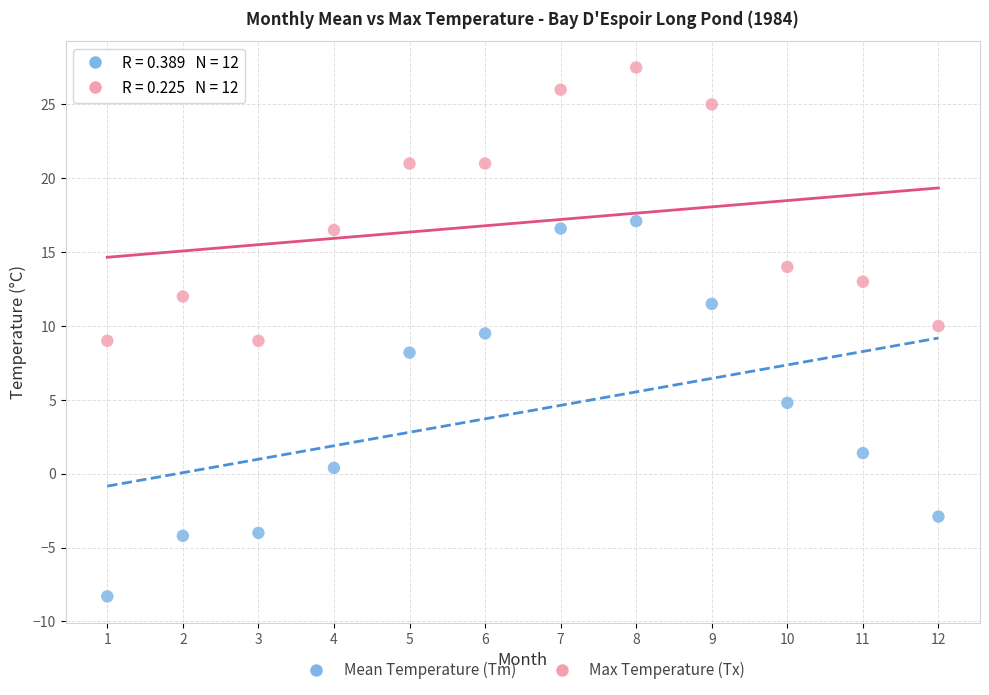

Across all data points, what is the range of X values (max minus min)?

11.0